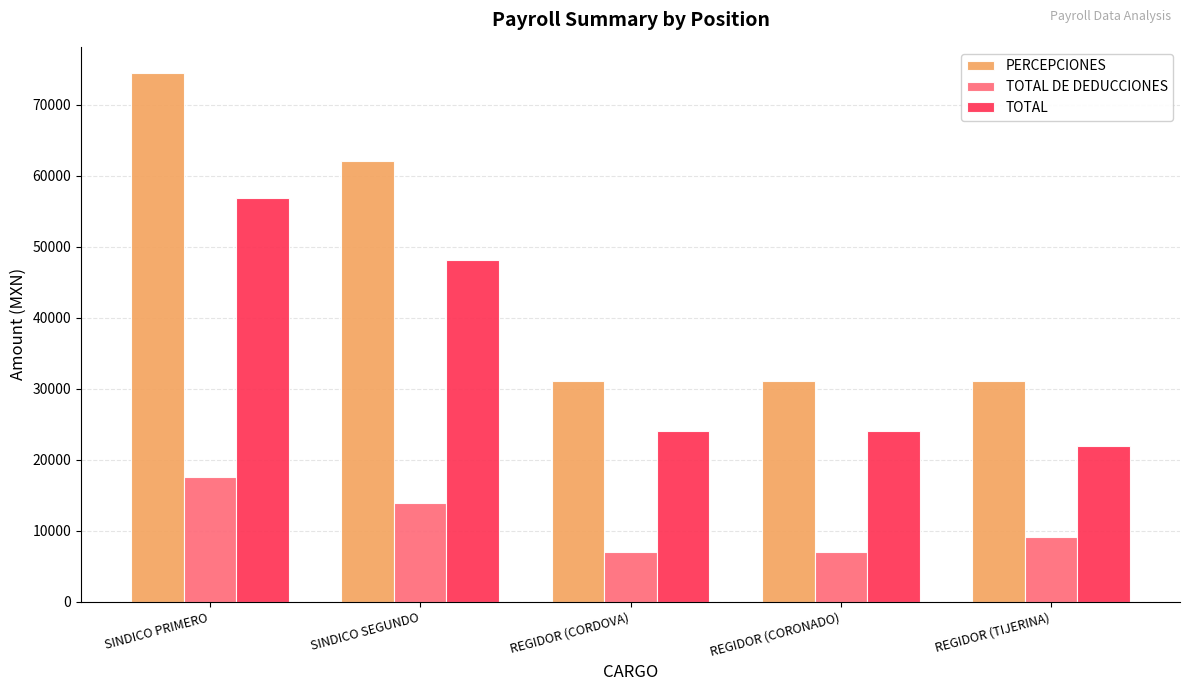

Where is PERCEPCIONES nearest to the value 52725?

SINDICO SEGUNDO